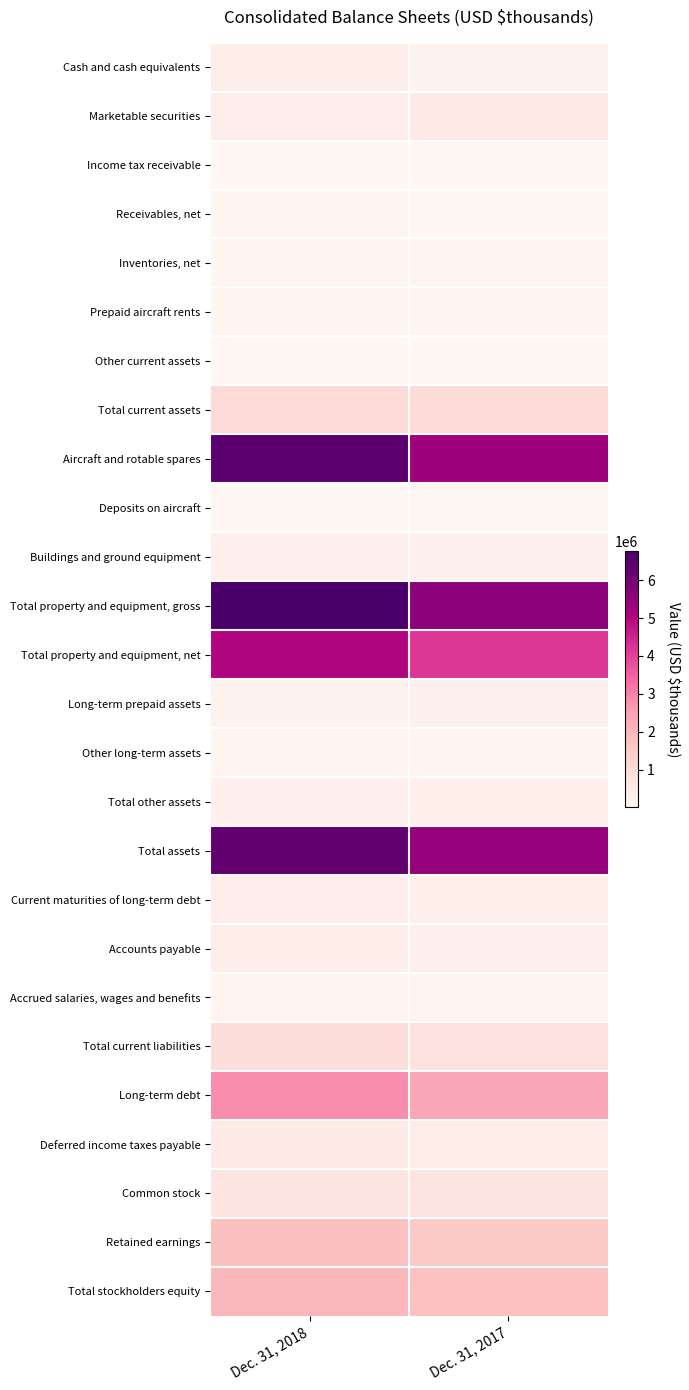

Which category has the highest value across all series?

Dec. 31, 2018